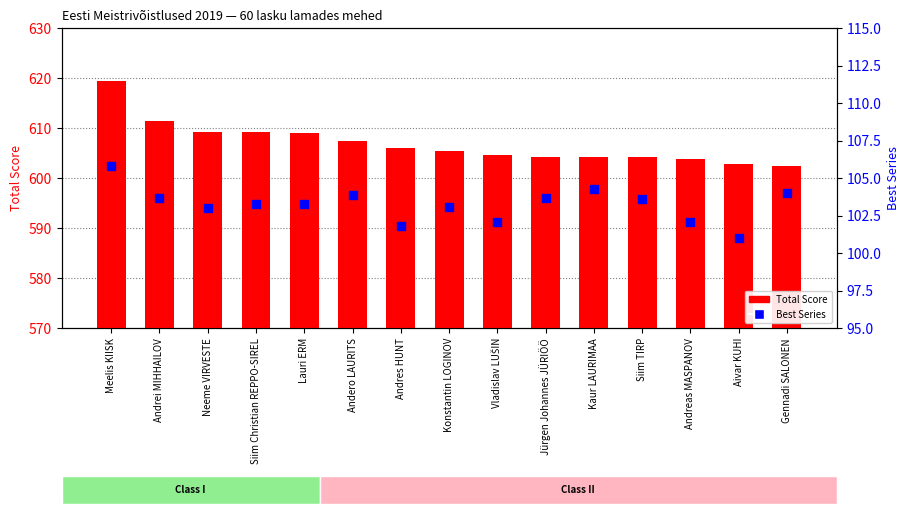

At how many categories does at least one series exceed 452?

15